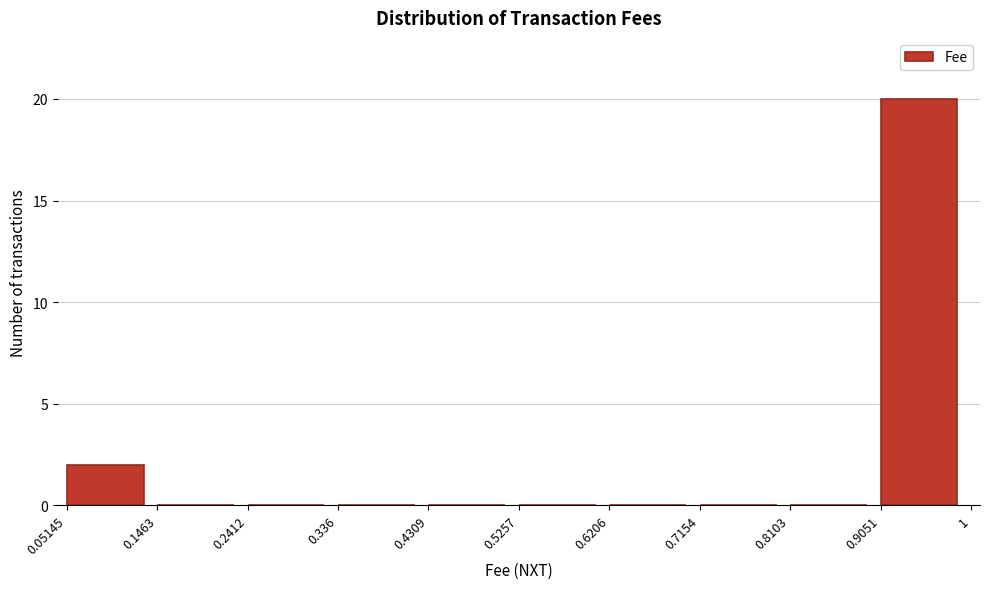

Reading left to right, transcribe this chart: for each bar, give the range it covers on the x-axis and its height. The values are not printed on the chart, so give them approximately, as read against the axis.

0.05145 to 0.1463: 2
0.1463 to 0.2412: 0
0.2412 to 0.336: 0
0.336 to 0.4309: 0
0.4309 to 0.5257: 0
0.5257 to 0.6206: 0
0.6206 to 0.7154: 0
0.7154 to 0.8103: 0
0.8103 to 0.9051: 0
0.9051 to 1: 20